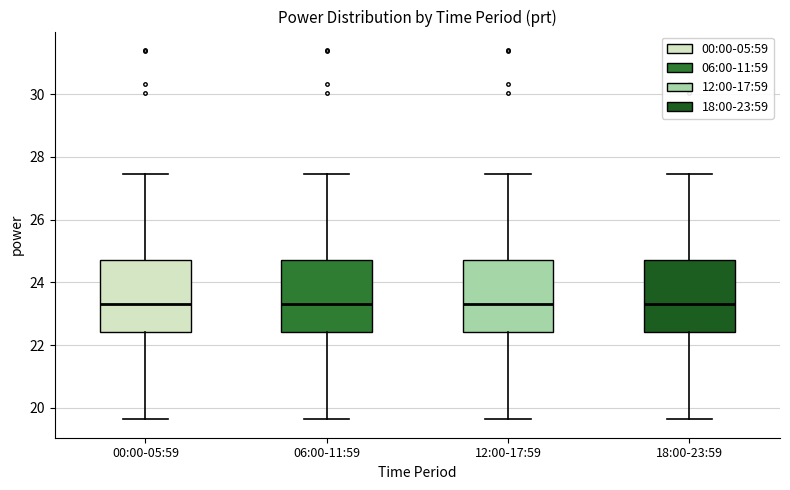

Reading left to right, transcribe this box plot: for each box, give where its median line is, the range the box spans, and where its two whiskers end, as read against the y-axis. The values are not printed on the chart, so give them approximately, as read against the axis.

00:00-05:59: median 23.4, box 22.4 to 24.8, whiskers 19.6 to 27.4
06:00-11:59: median 23.4, box 22.4 to 24.8, whiskers 19.6 to 27.4
12:00-17:59: median 23.4, box 22.4 to 24.8, whiskers 19.6 to 27.4
18:00-23:59: median 23.4, box 22.4 to 24.8, whiskers 19.6 to 27.4